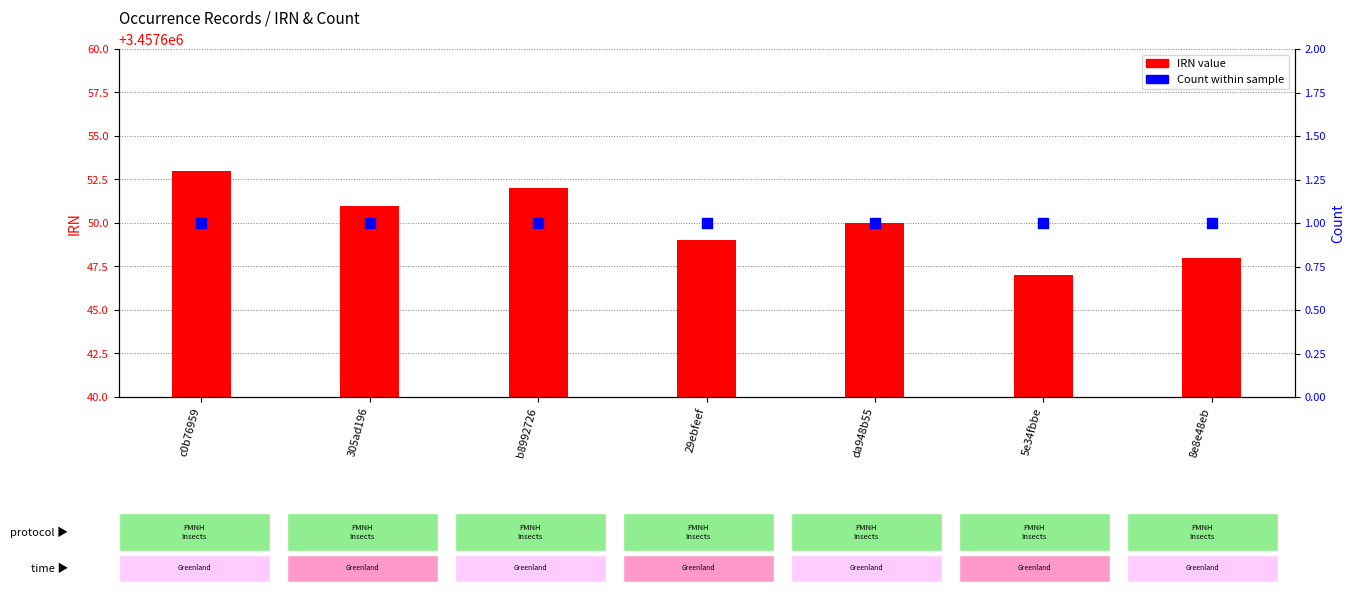

What is the total value across all series at 8e8e48eb?

3457649